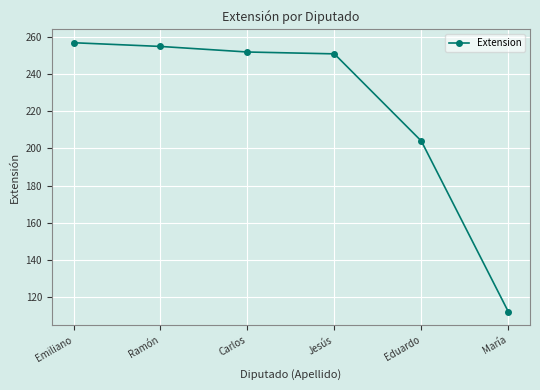

What is the approximate value at Eduardo?

204